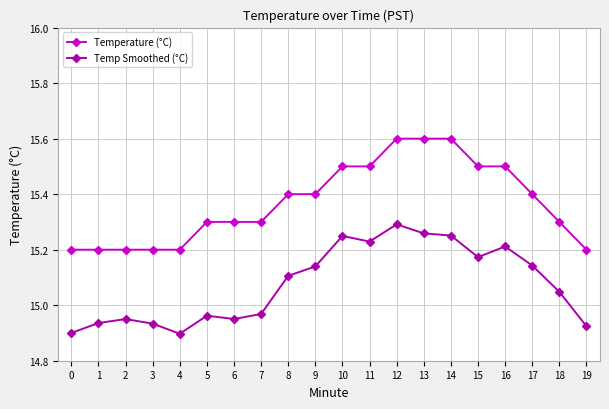

At which category is the sum across all series the highest?

12